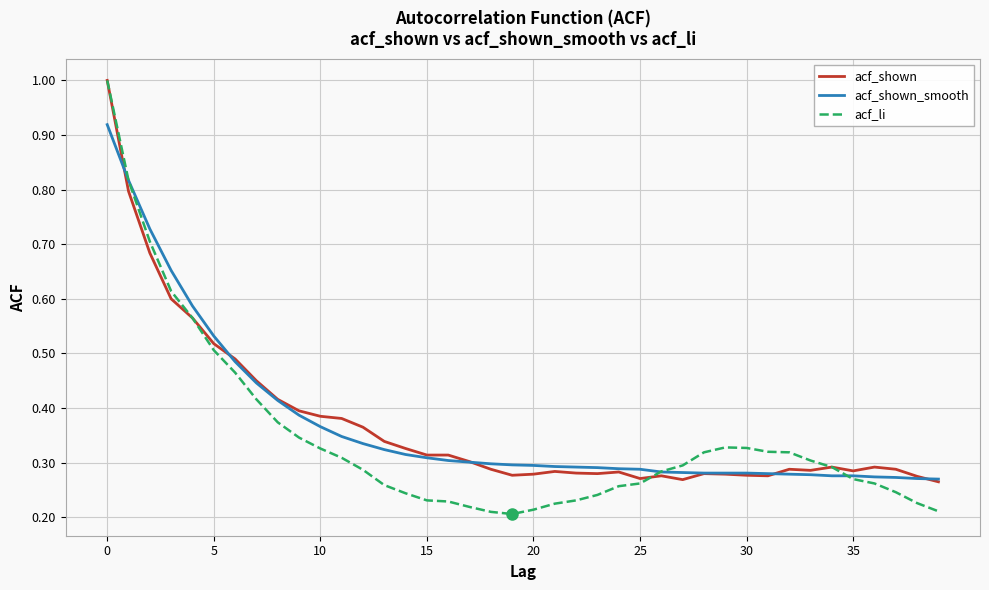

What is the maximum value shown in the chart?

1.0